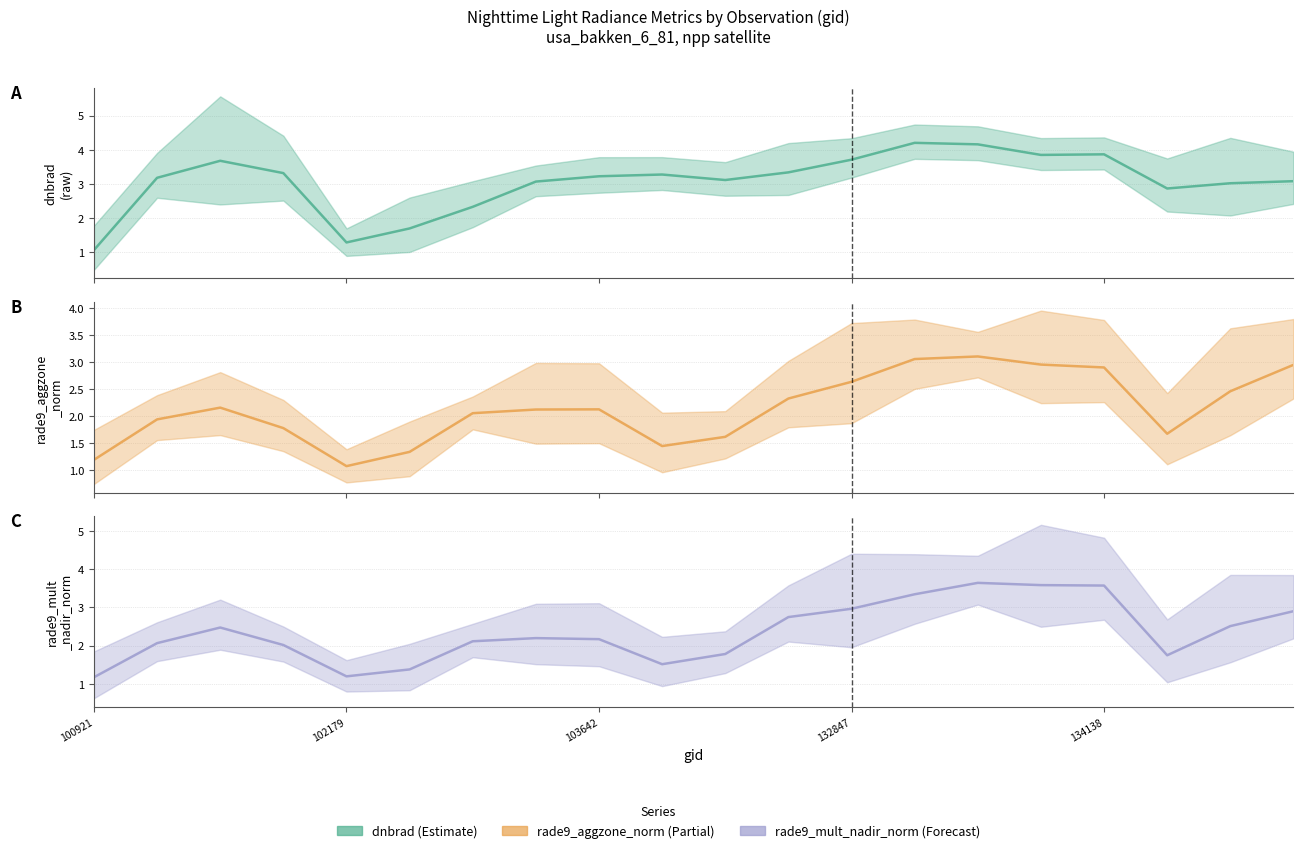

Is this an area chart (filled region under the line)?

No